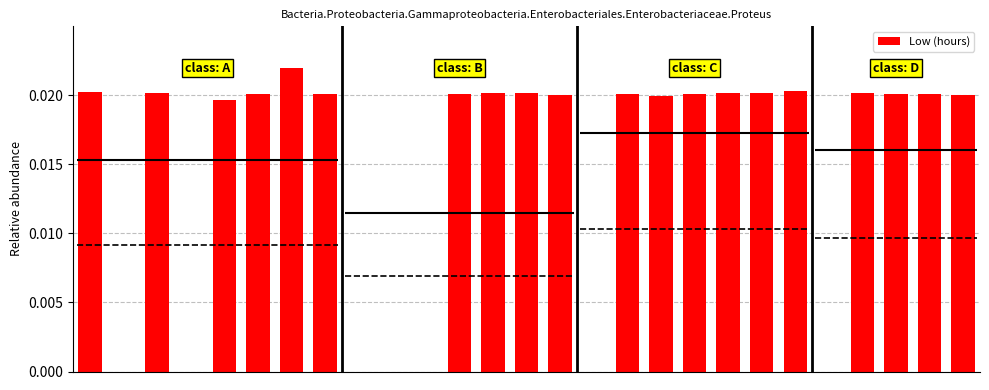

Which category has the highest value across all series?

6